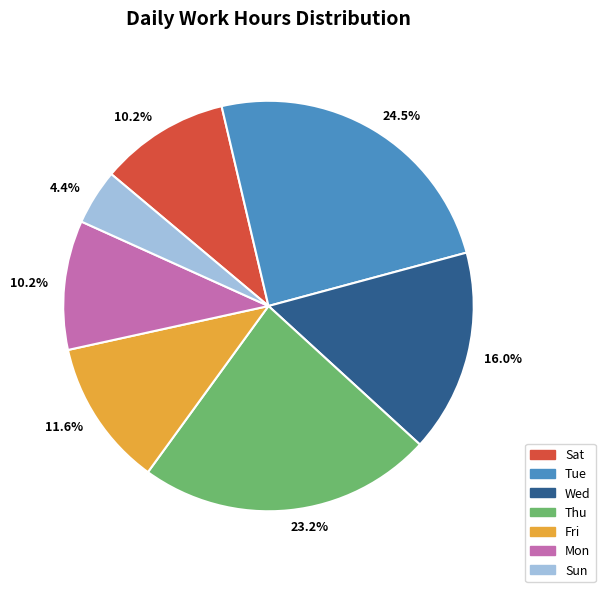

To the nearest percent, what is the average slice percentage?

14%